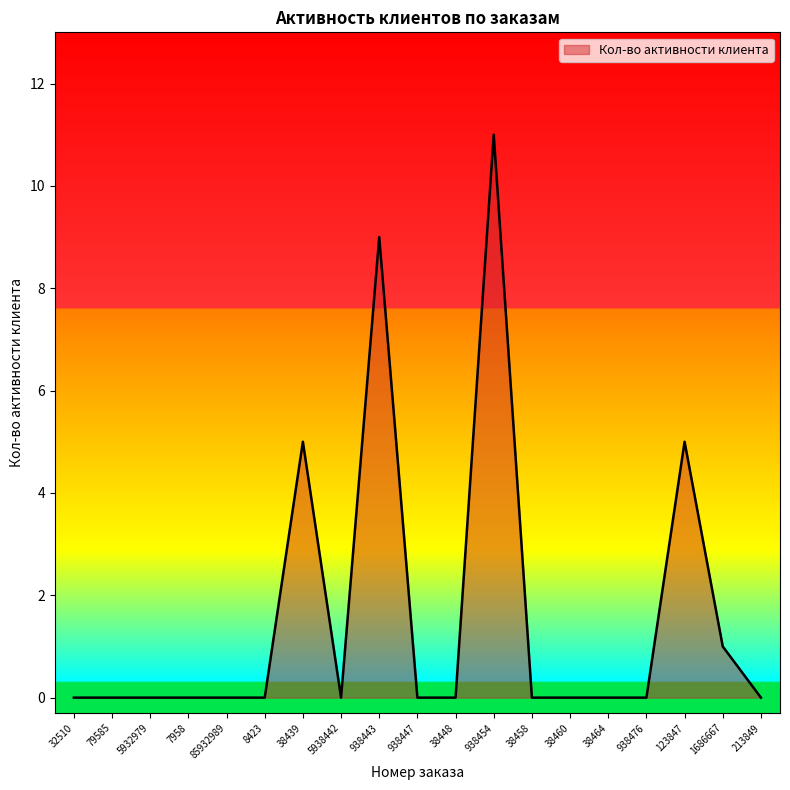

Reading right to left, list all the values displayed in this chart.

213849=0	1686667=1	123847=5	938476=0	38464=0	38460=0	38458=0	938454=11	38448=0	938447=0	938443=9	5938442=0	38439=5	8423=0	85932989=0	7958=0	5932979=0	79585=0	32510=0